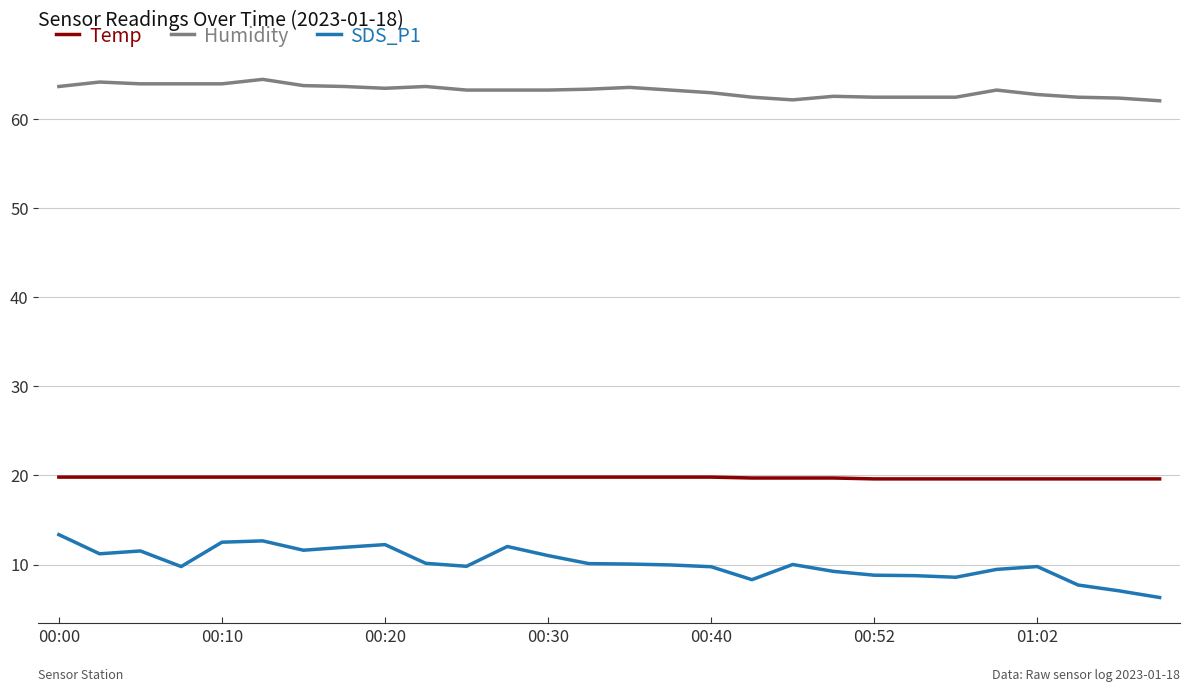

Which series has the widest spread of values?

SDS_P1